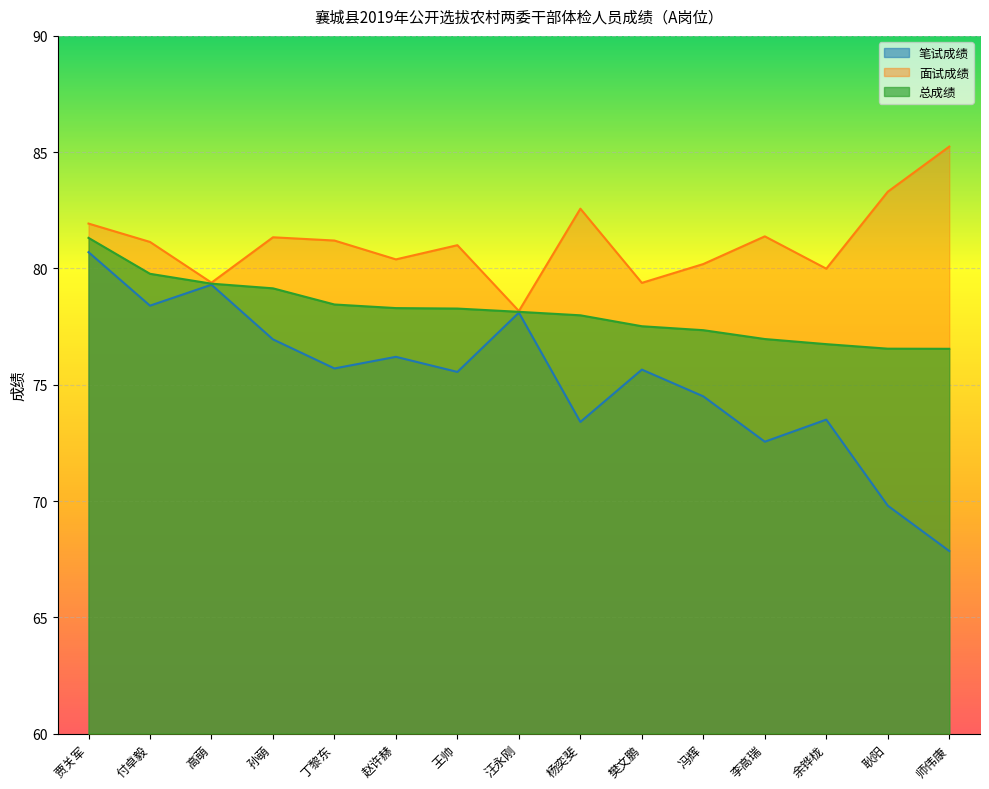

What is the value of the 总成绩 point at the 1st from the left?

81.3